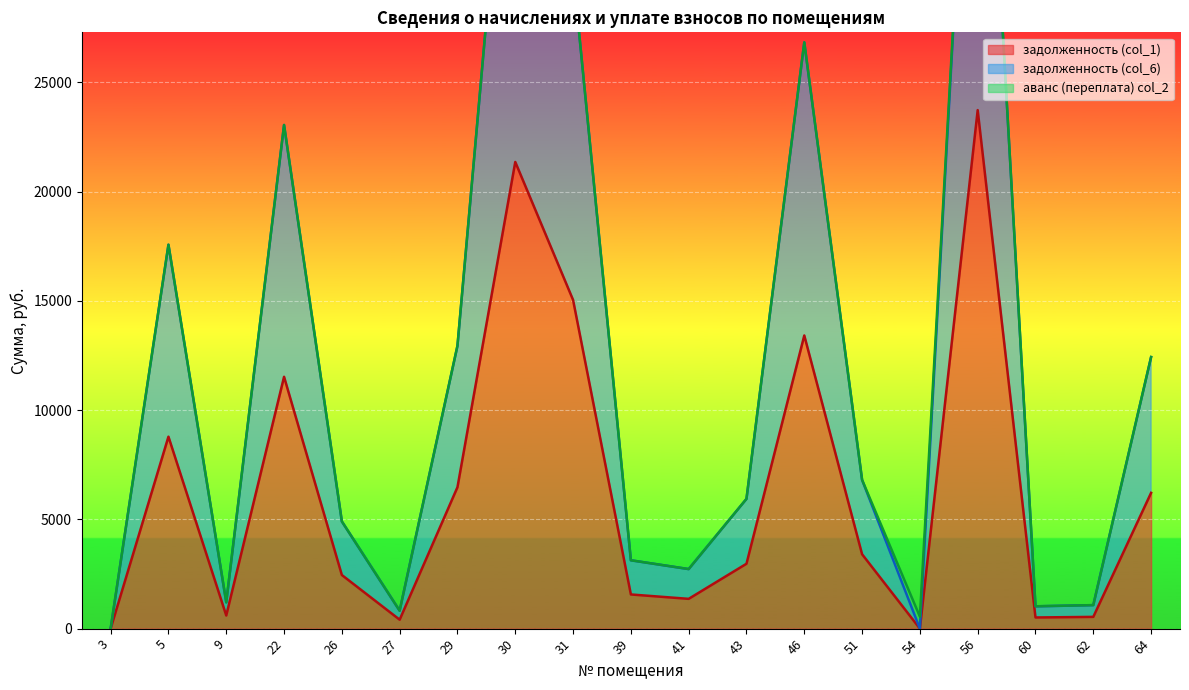

The value of задолженность (col_1) at 64 is 6215.7. True or false?

True